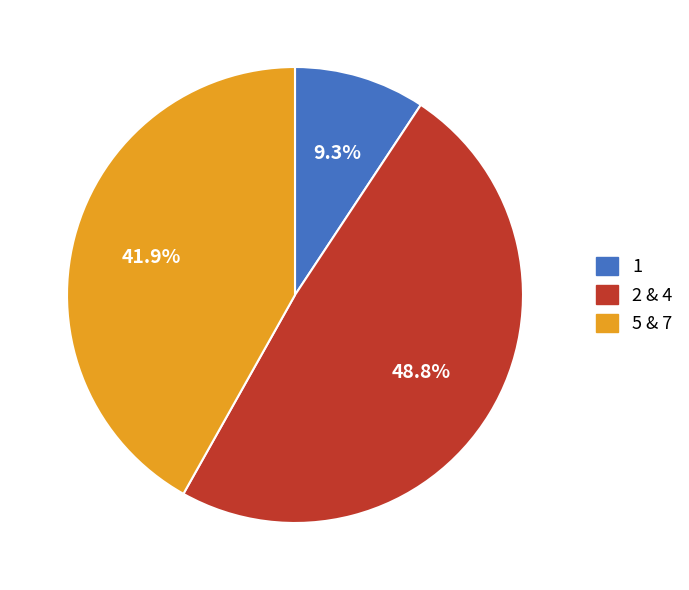

What is the largest slice in the pie chart?

2 & 4